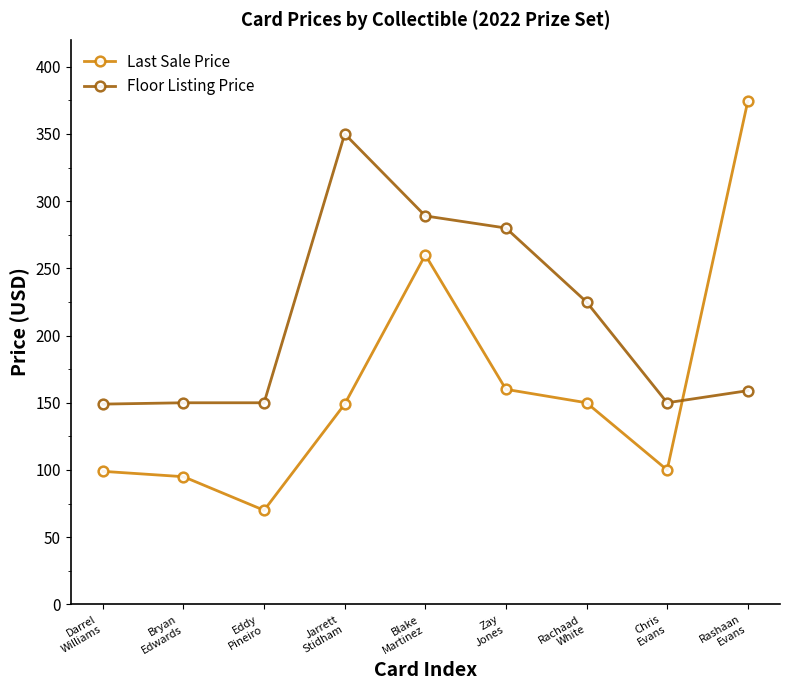

Is it true that Last Sale Price equals 374.2 at Rashaan
Evans?

True